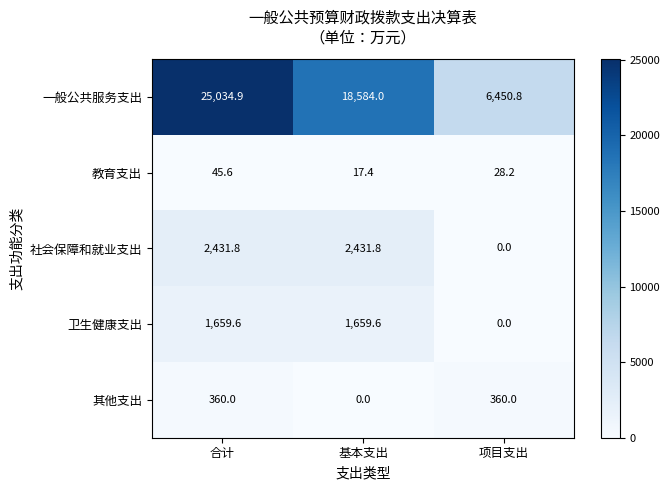

Reading left to right, extract all data points from this chart.

一般公共服务支出: 25034.9	18584.0	6450.8
教育支出: 45.6	17.4	28.2
社会保障和就业支出: 2431.8	2431.8	0.0
卫生健康支出: 1659.6	1659.6	0.0
其他支出: 360.0	0.0	360.0